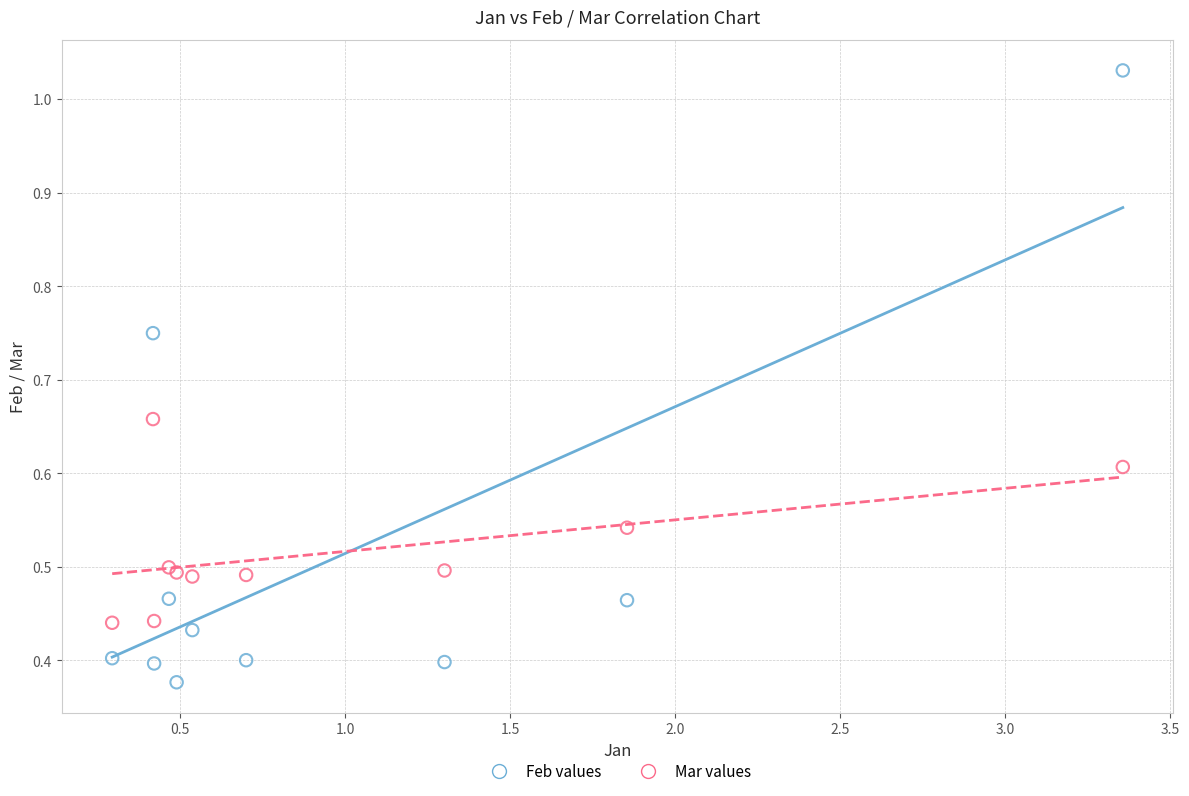

What is the X range (max minus min) for the scatter plot?

3.1